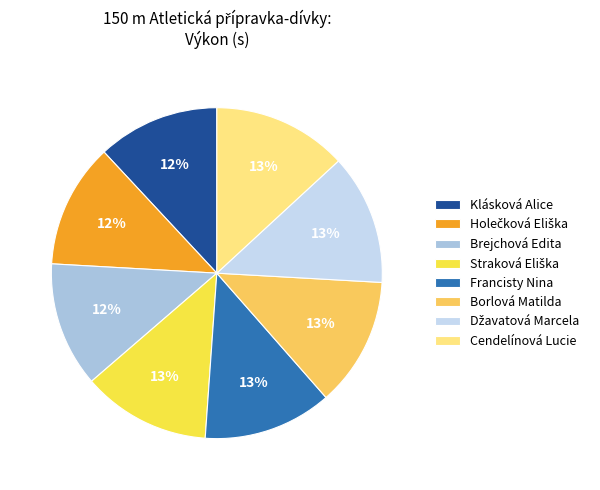

What is the change in value from Holečková Eliška to Brejchová Edita?

+0.1